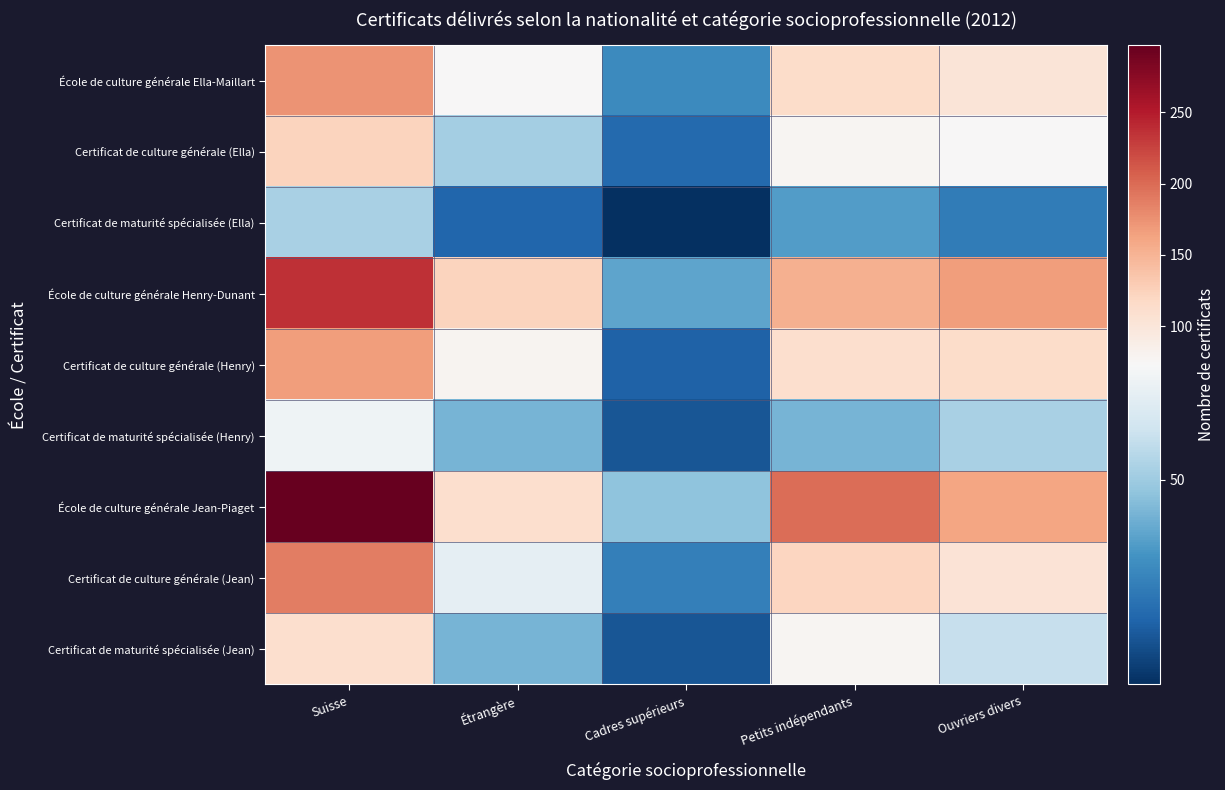

Which label corresponds to the largest value in the chart?

Suisse